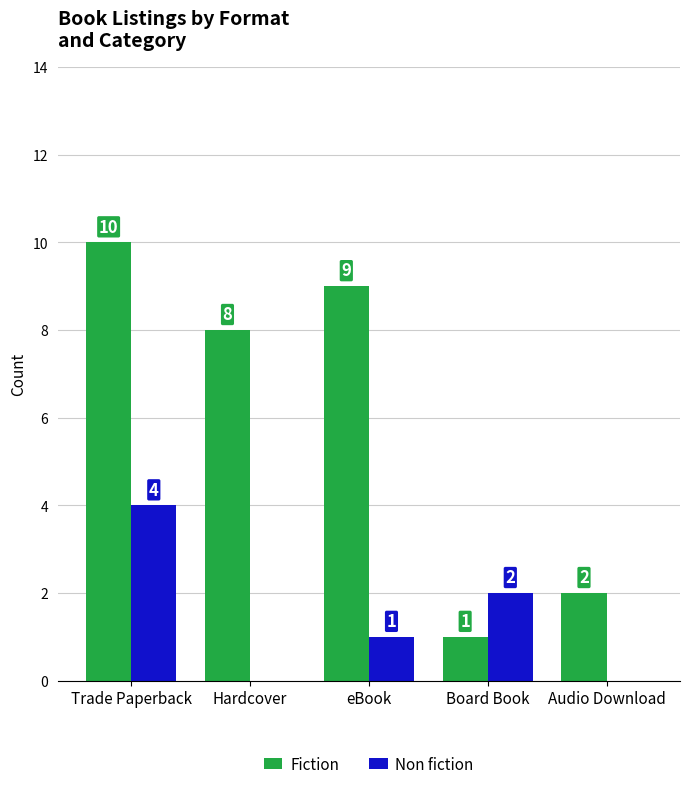

Which category has the highest value in the Fiction series?

Trade Paperback